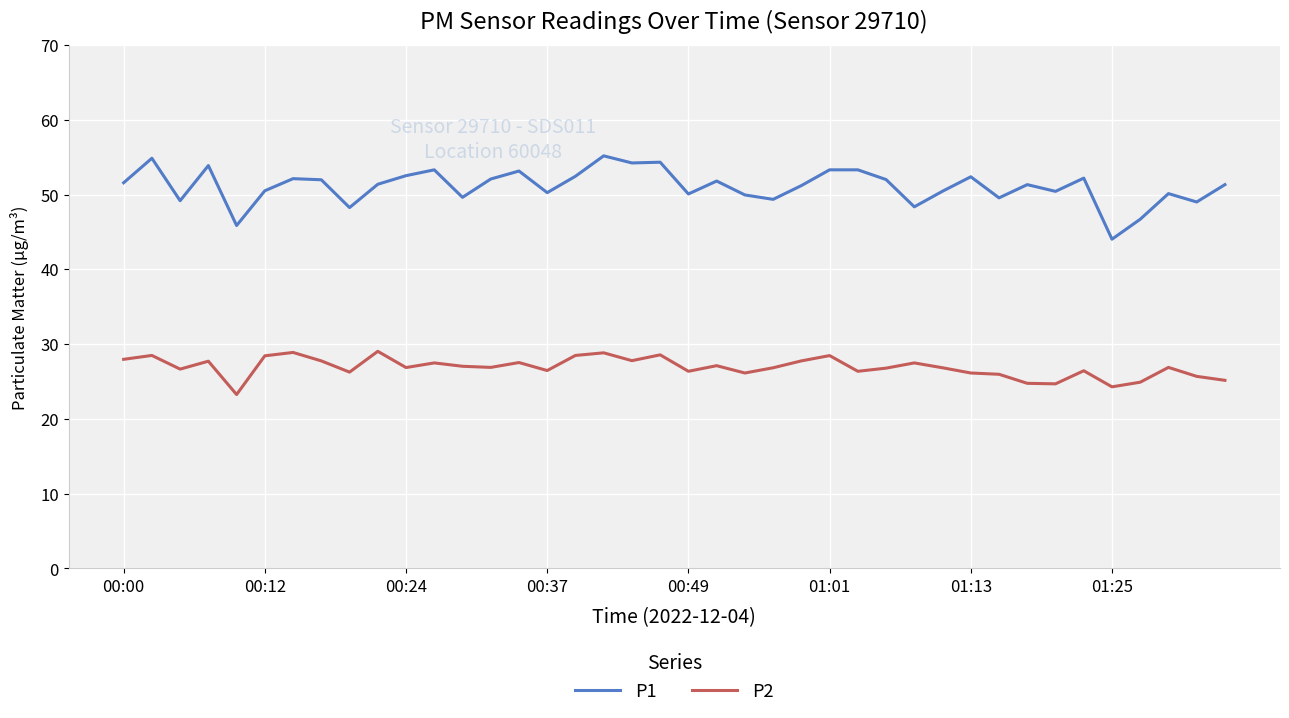

Which series has the largest total across all categories?

P1